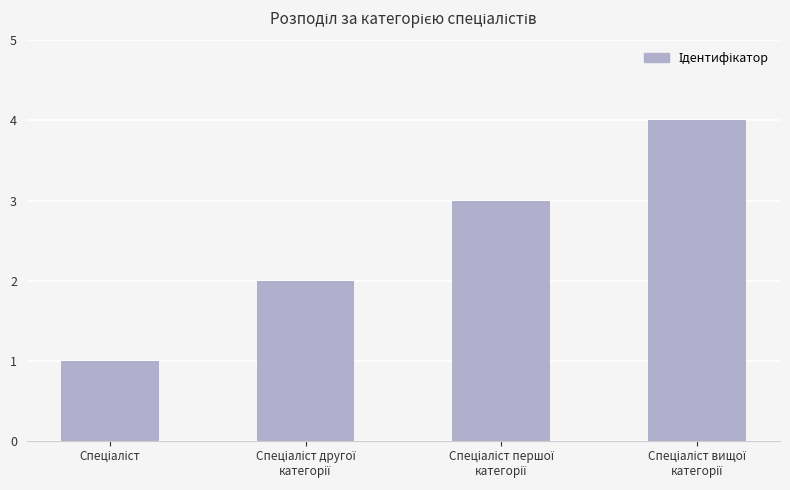

How many values are between 2 and 4?

3